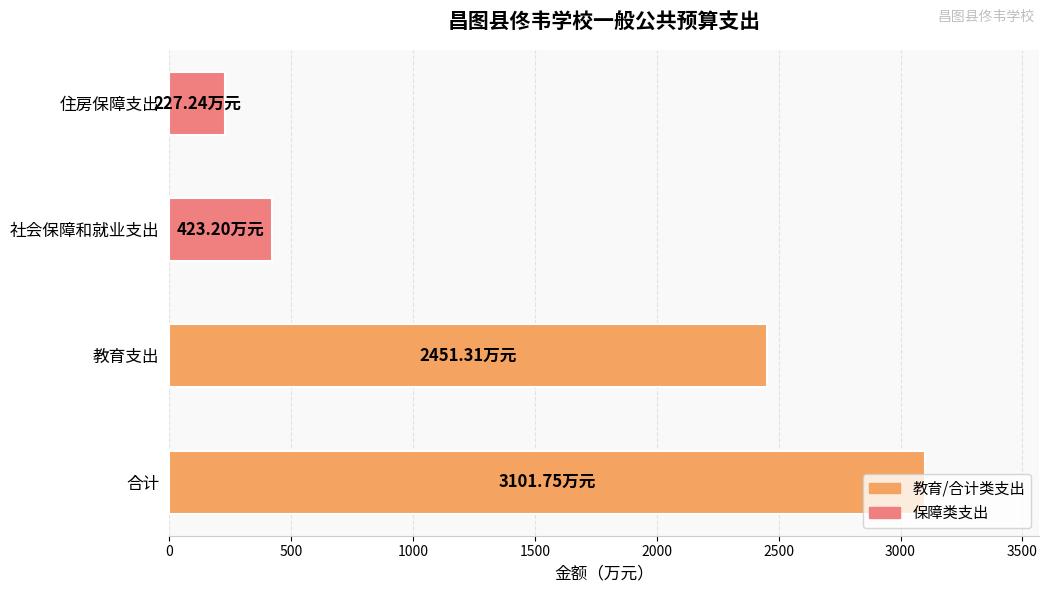

What is the maximum value shown in the chart?

3101.8